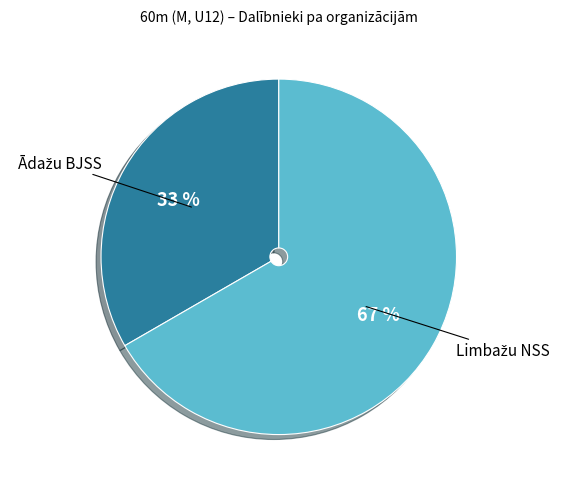

To the nearest percent, what is the average slice percentage?

50%